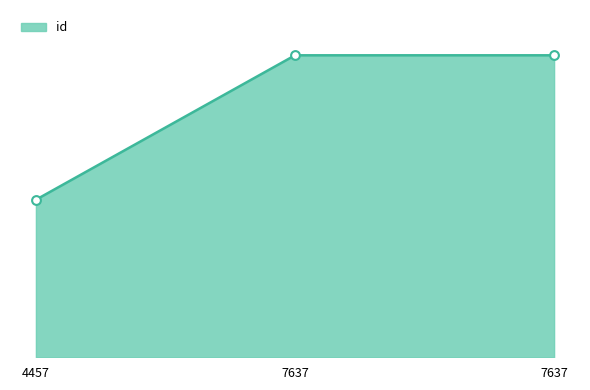

What is the change in value from 4457 to 7637?

+10762